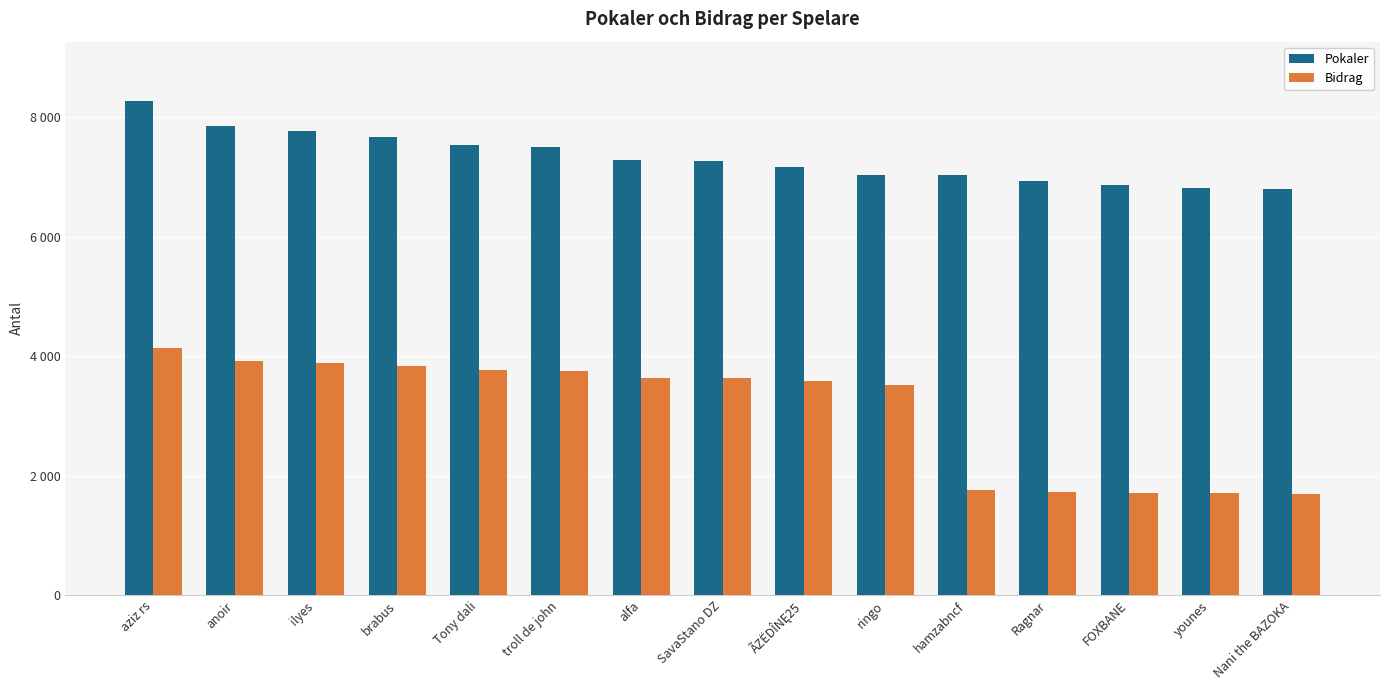

Where does the Pokaler series first go above 7265?

aziz rs